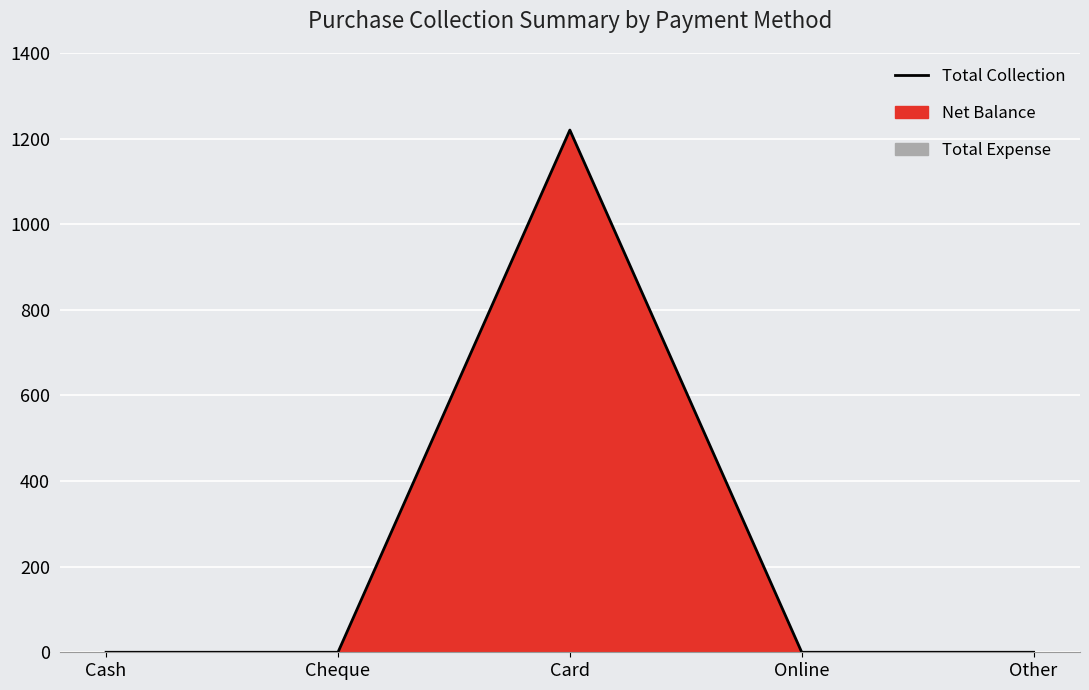

What is the average value?

244